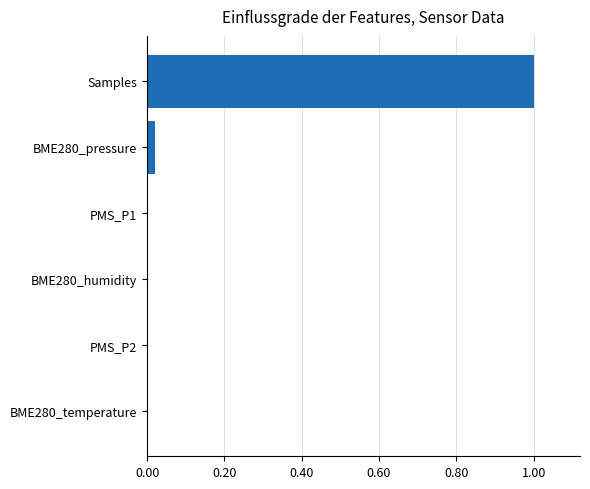

Is it true that the value at BME280_pressure is 0.0?

True